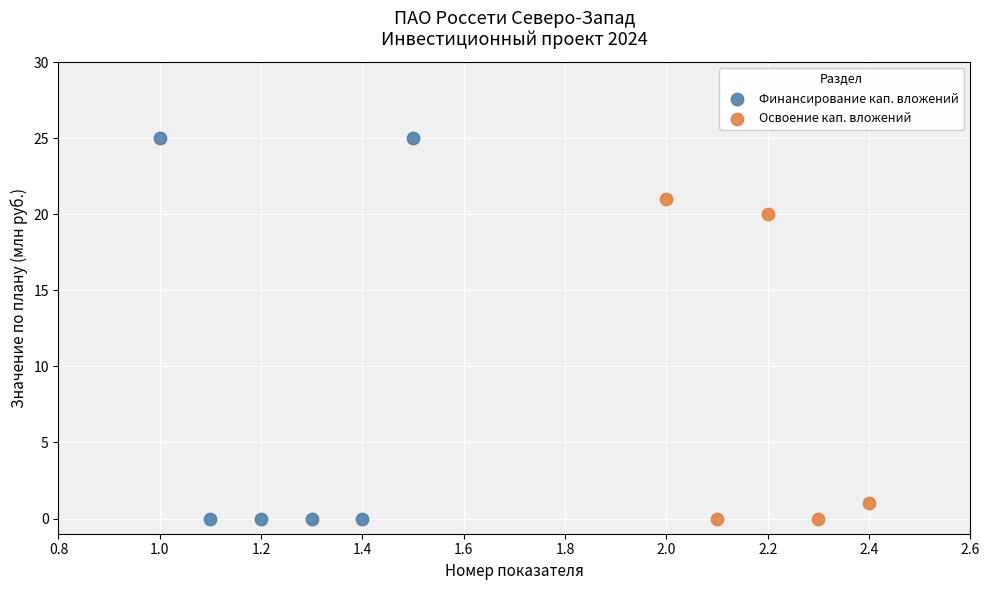

Which series contains the highest Y value?

Финансирование кап. вложений